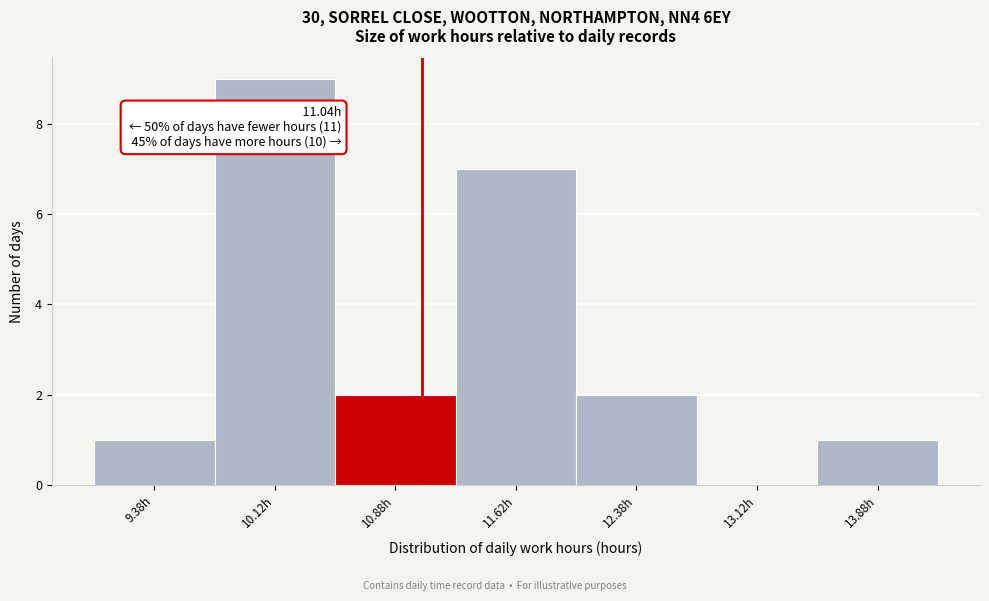

Which range on the x-axis has the tallest bar?

9.75 to 10.50